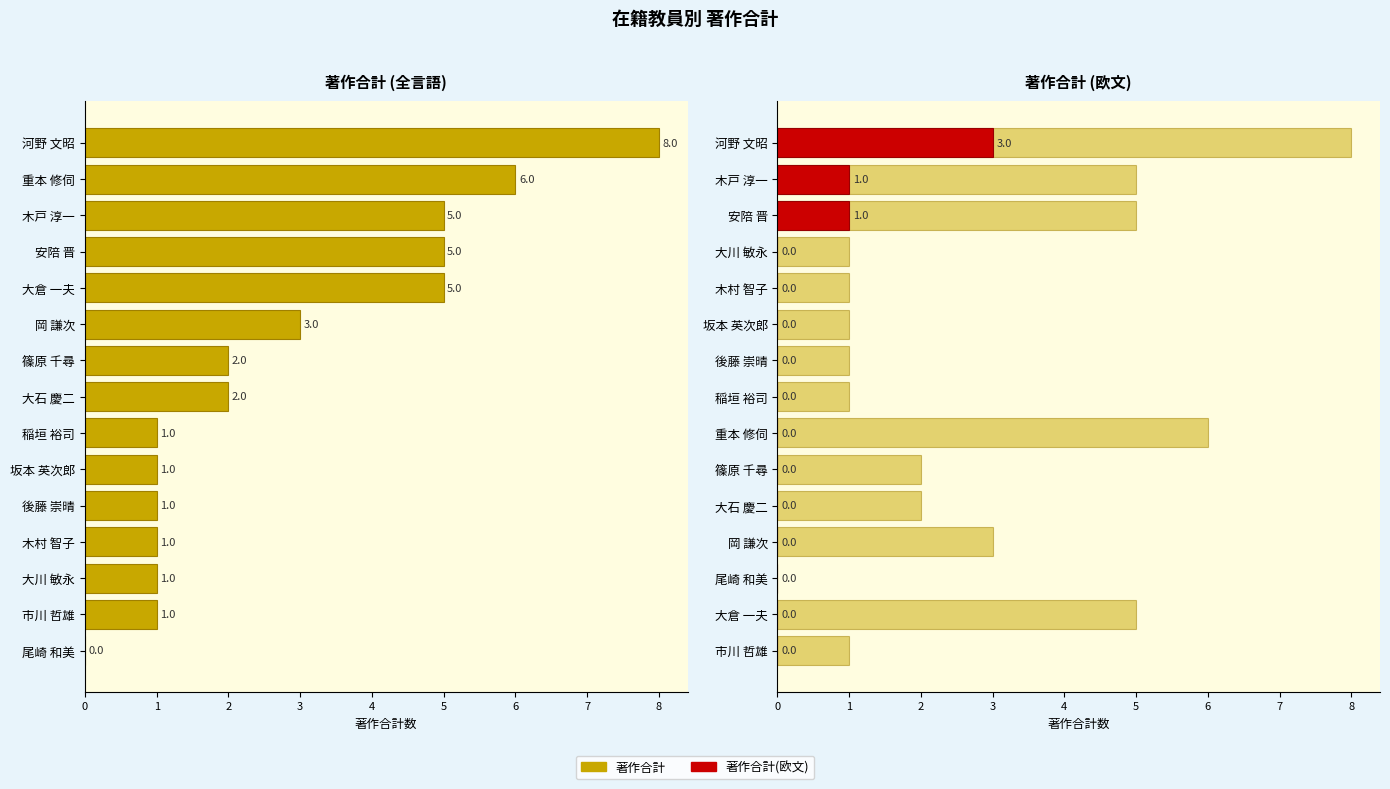

How many data points in 著作合計(欧文) are above 0?

3